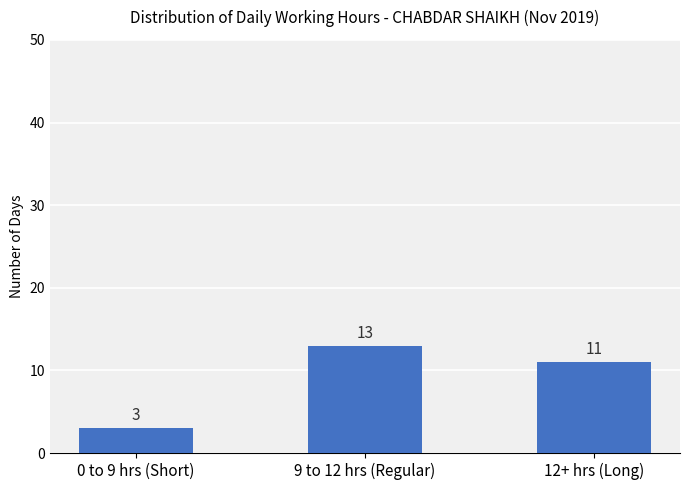

Which has a higher value, 9 to 12 hrs (Regular) or 12+ hrs (Long)?

9 to 12 hrs (Regular)